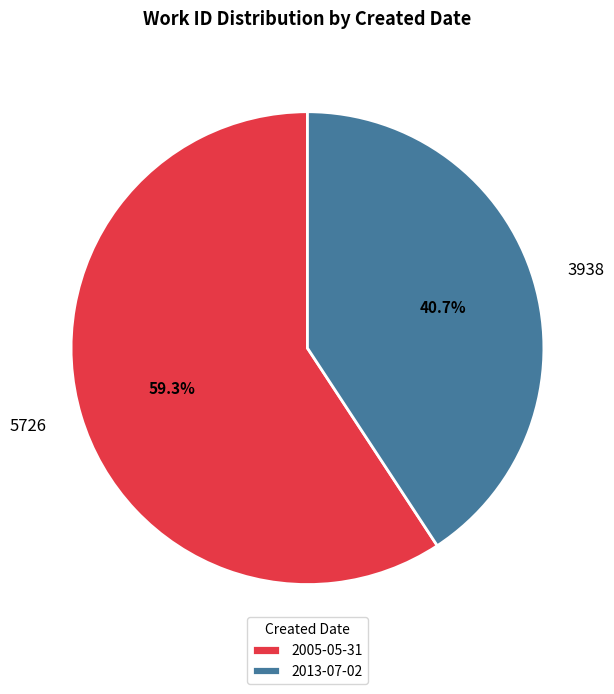

What is the largest slice in the pie chart?

2005-05-31